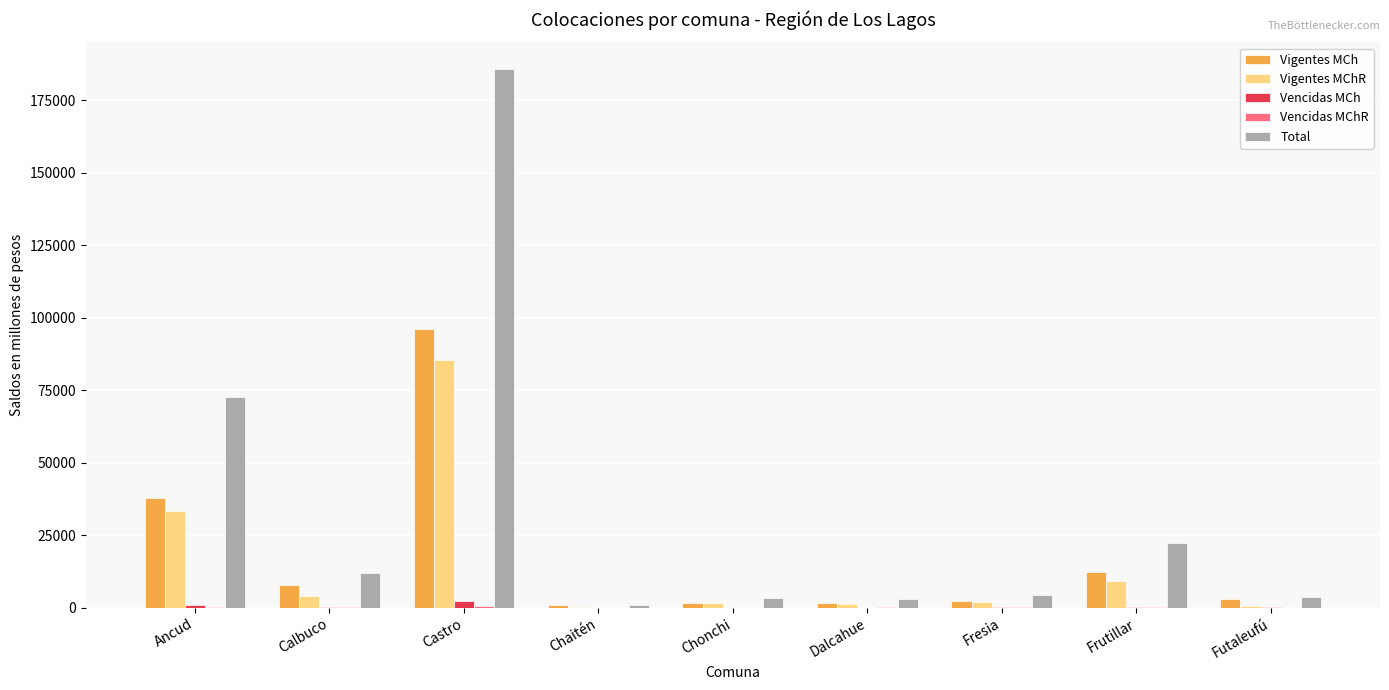

How many data points in Vencidas MCh are above 135?

5